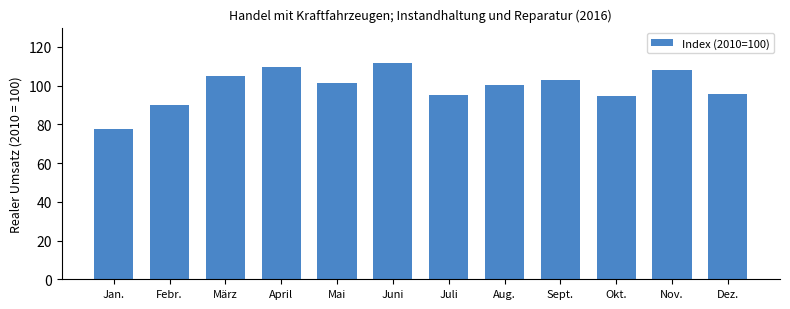

Count the number of values greater than 101.

6